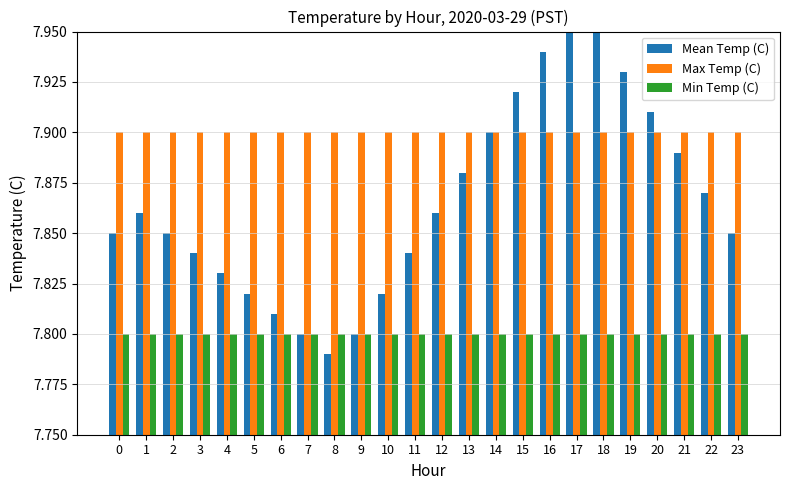

Between 5 and 6, which series saw the biggest shift?

Mean Temp (C)